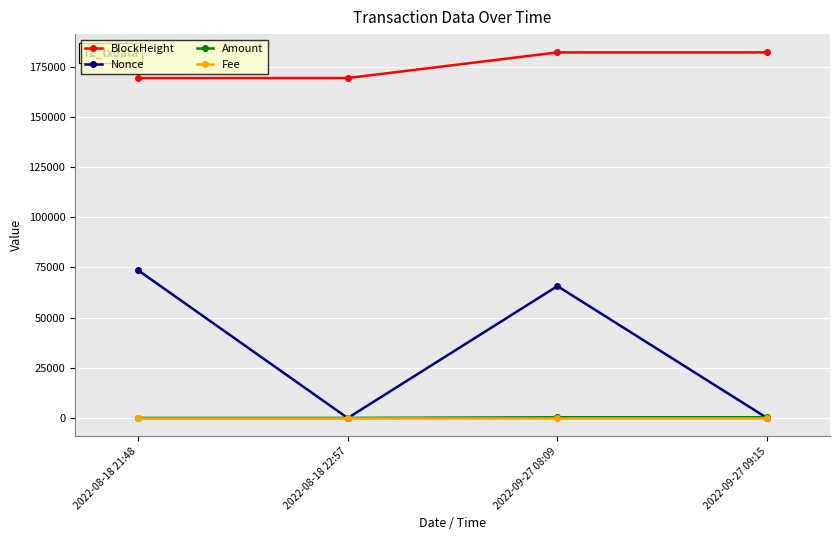

True or false: Nonce and BlockHeight intersect in this chart.

False